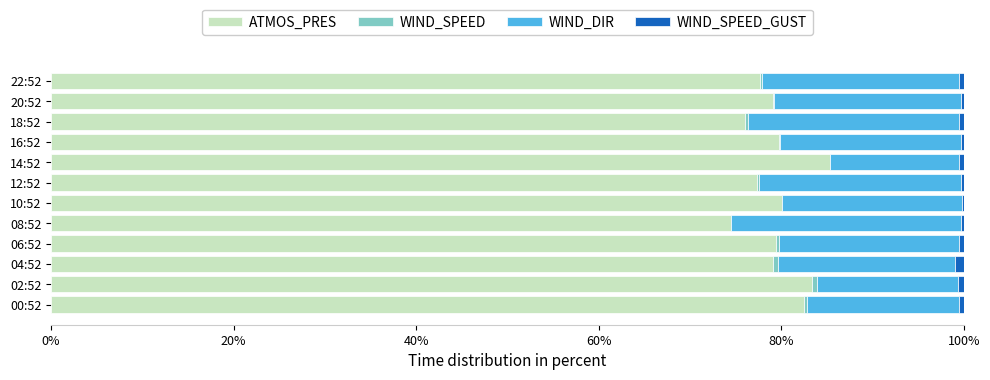

Is it true that ATMOS_PRES equals 76.0 at 18:52?

True